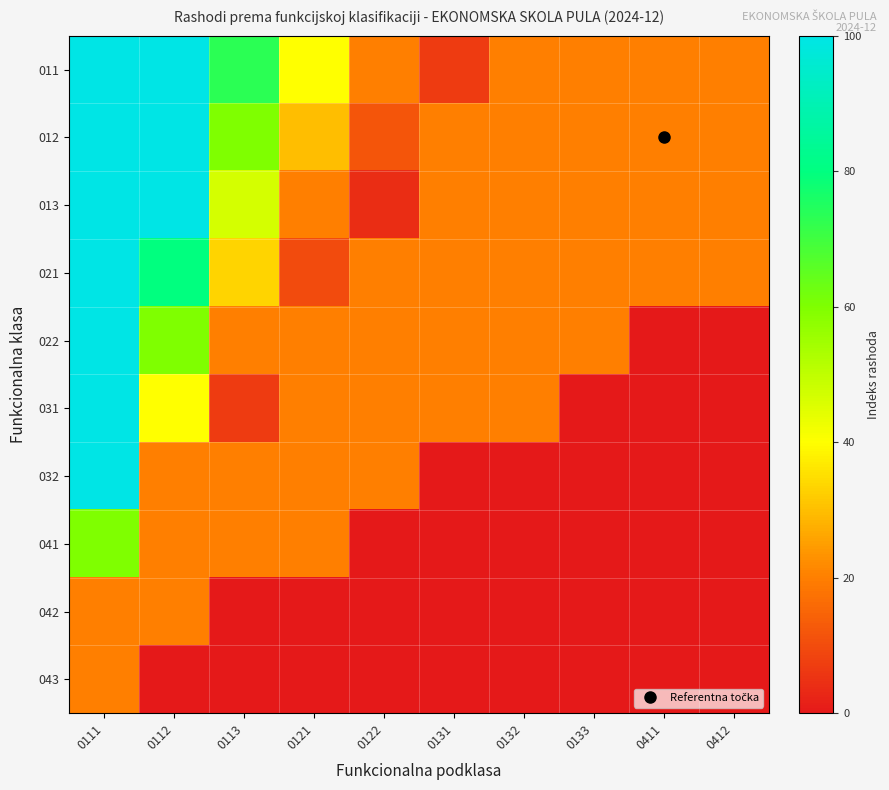

At which category is the sum across all series the highest?

0111